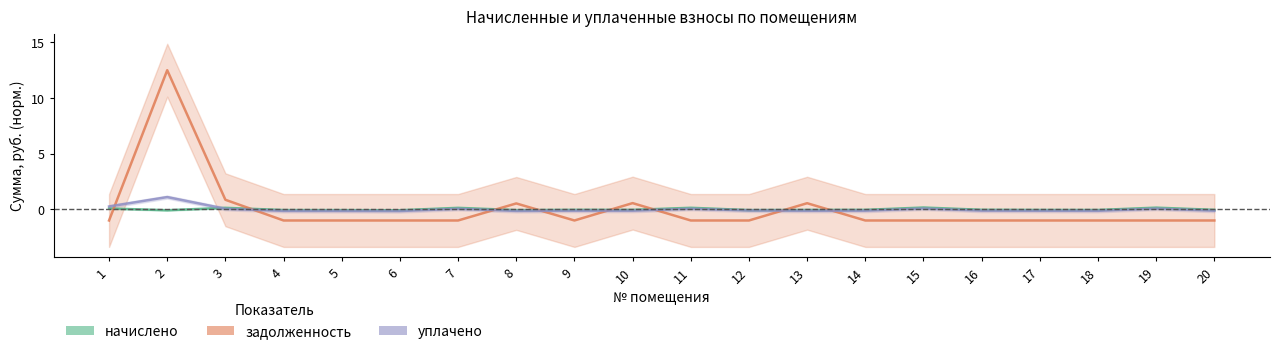

Which series has the widest spread of values?

задолженность